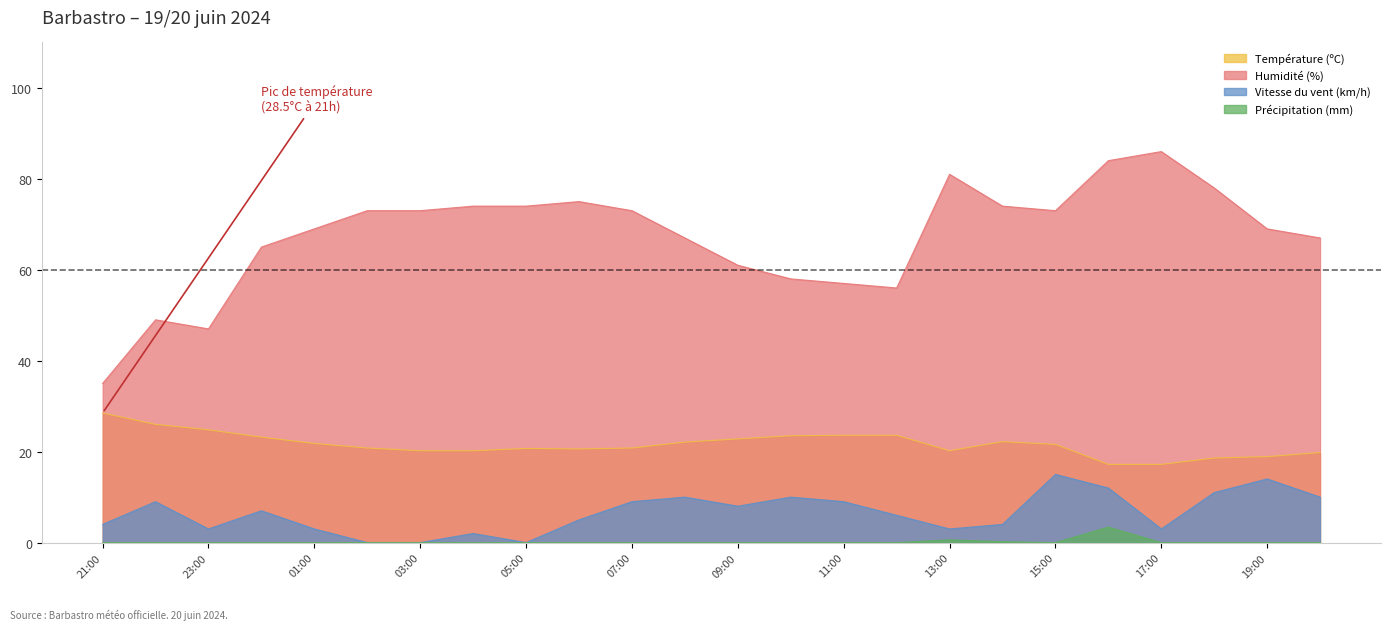

What position from the left is 23:00?

3